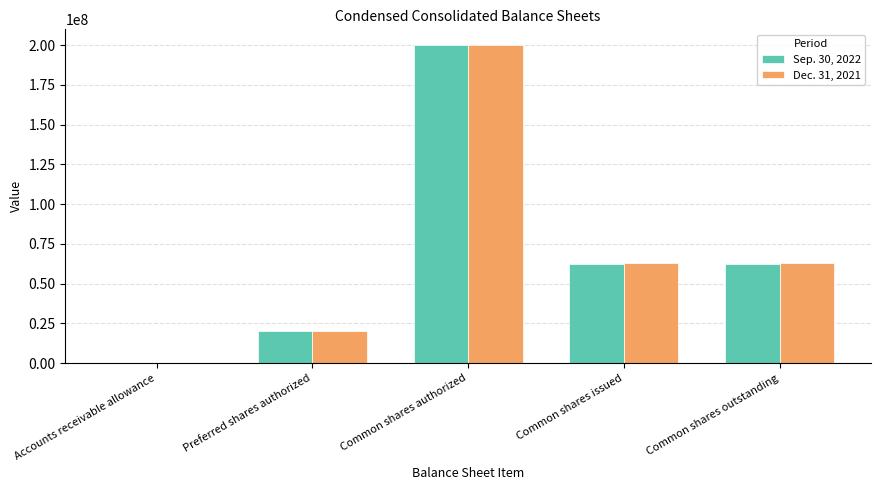

Reading right to left, what are all the values shown in this chart?

Sep. 30, 2022: Common shares outstanding=62394460	Common shares issued=62394460	Common shares authorized=200000000	Preferred shares authorized=20000000	Accounts receivable allowance=3296
Dec. 31, 2021: Common shares outstanding=63154494	Common shares issued=63154494	Common shares authorized=200000000	Preferred shares authorized=20000000	Accounts receivable allowance=2419